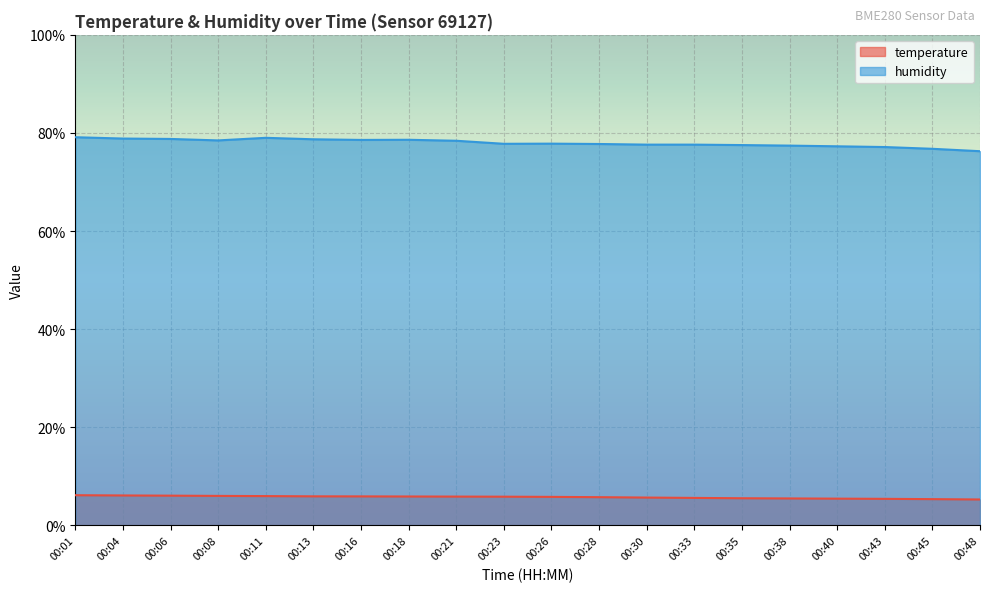

True or false: temperature has a value of 7.5 at 00:48.

False